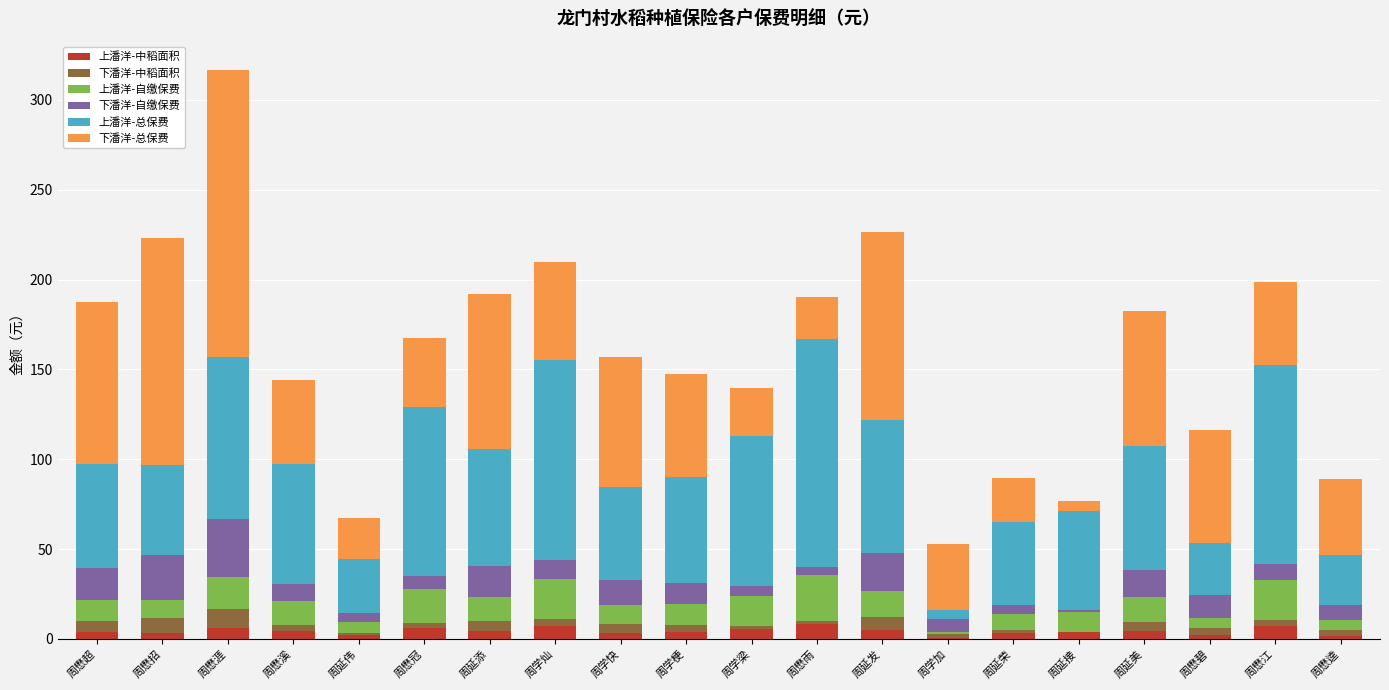

At which category is the sum across all series the highest?

周懋涯